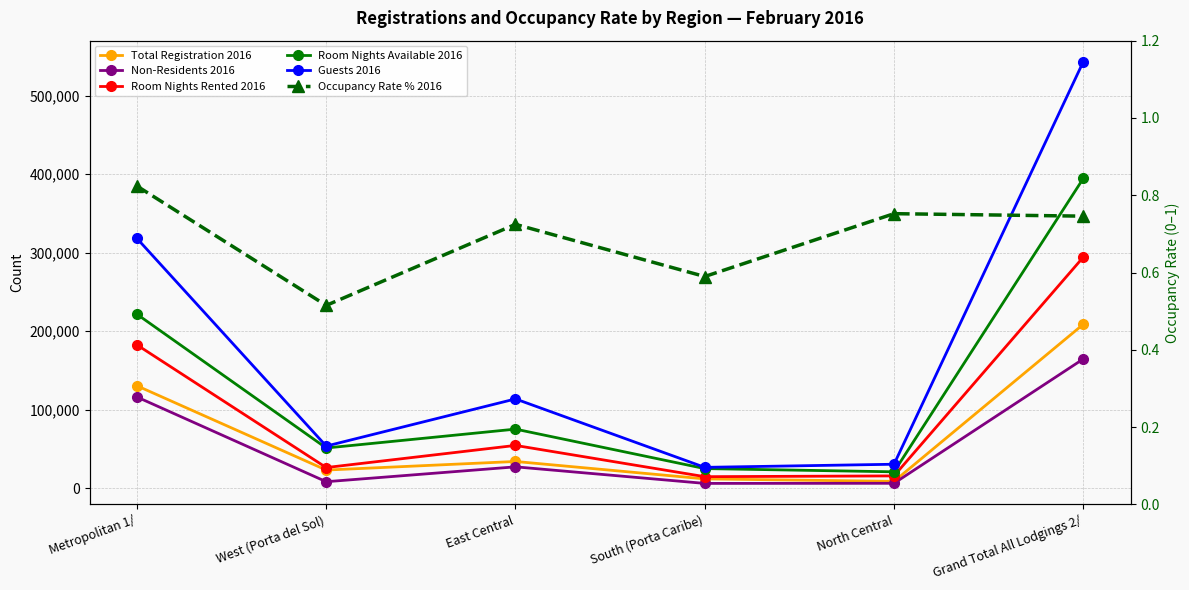

Is this an area chart (filled region under the line)?

No